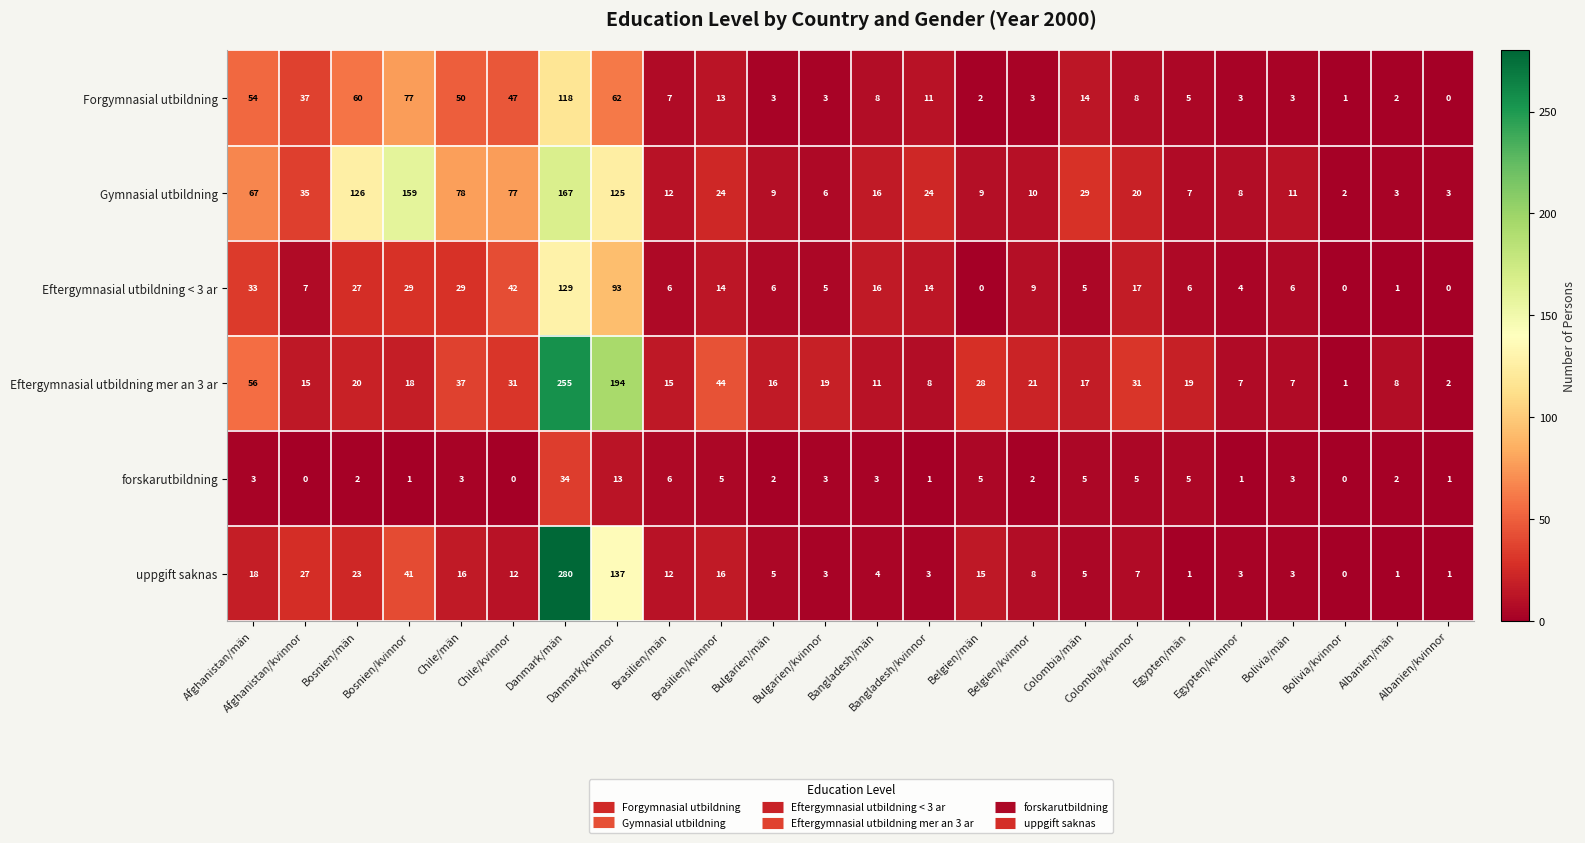

What is the difference between the second highest and second lowest values in the Gymnasial utbildning series?

156